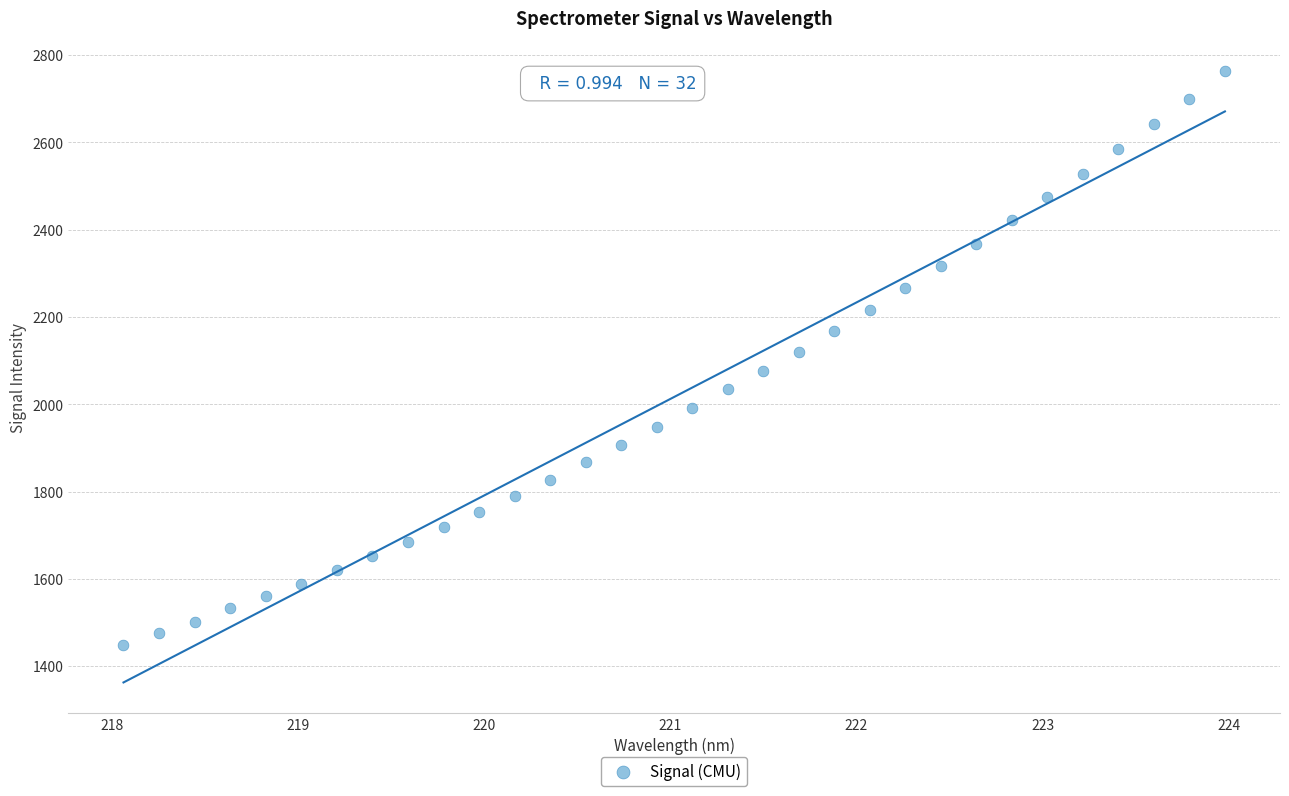

What is the range of X values (max minus min)?

5.9